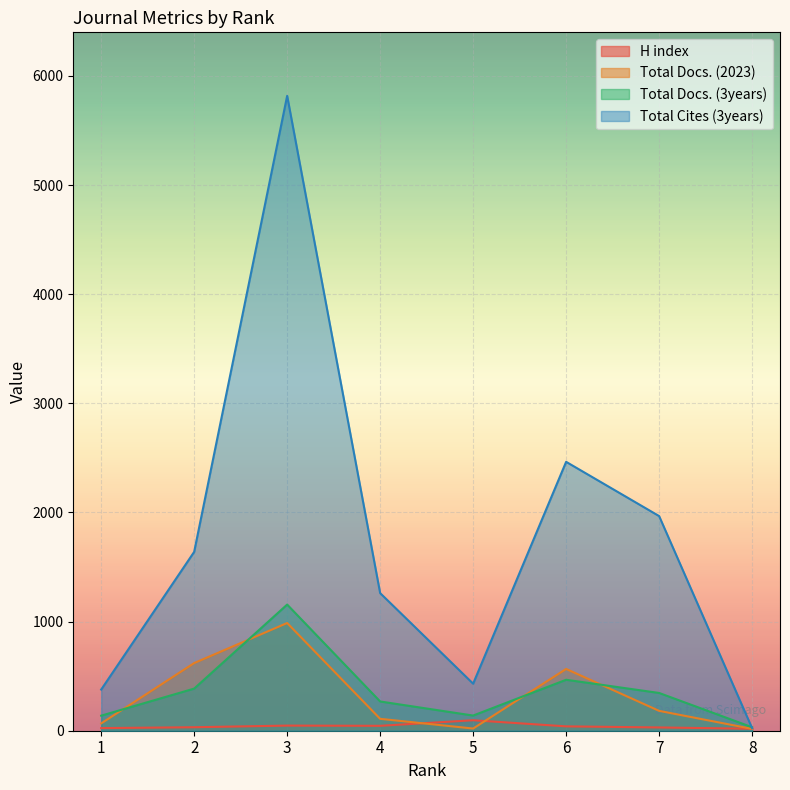

Reading right to left, list all the values displayed in this chart.

H index: 8=18	7=30	6=40	5=96	4=45	3=47	2=32	1=24
Total Docs. (2023): 8=17	7=182	6=566	5=20	4=109	3=987	2=620	1=67
Total Docs. (3years): 8=32	7=346	6=467	5=139	4=268	3=1156	2=386	1=138
Total Cites (3years): 8=23	7=1967	6=2464	5=431	4=1261	3=5818	2=1639	1=377